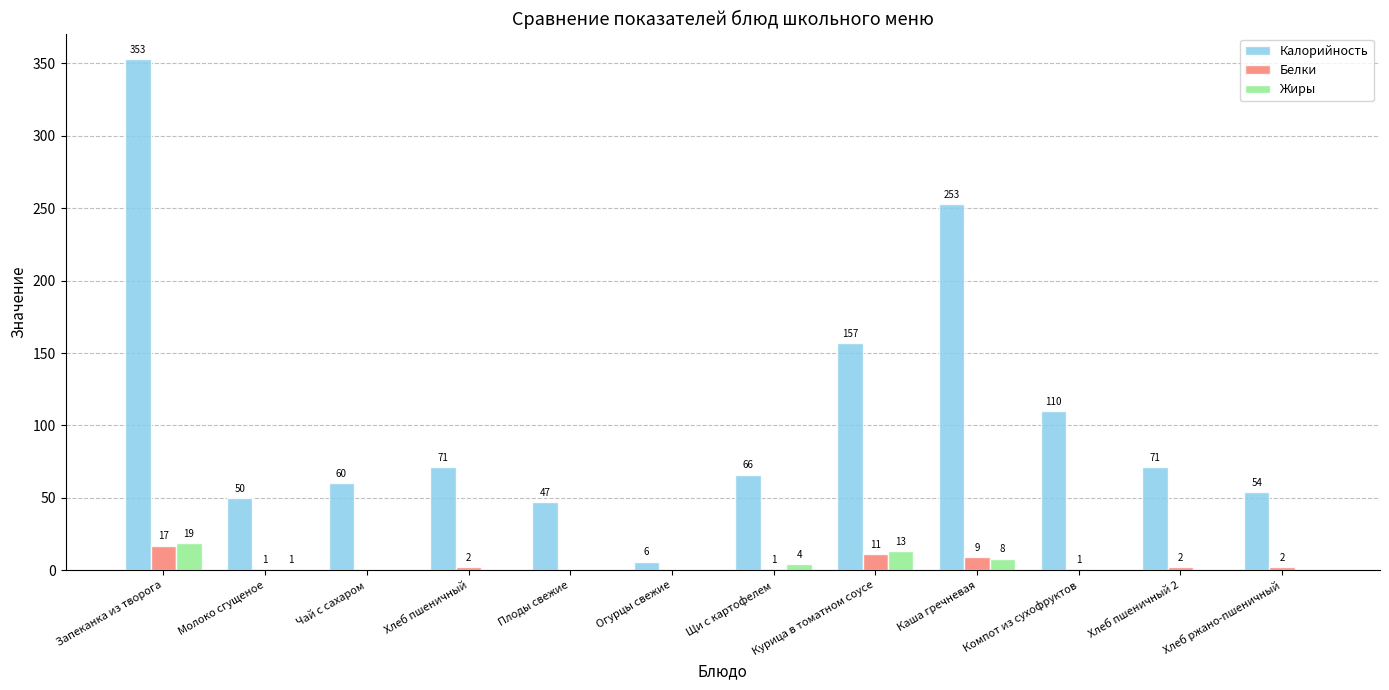

Where does the Белки series first go above 2?

Запеканка из творога